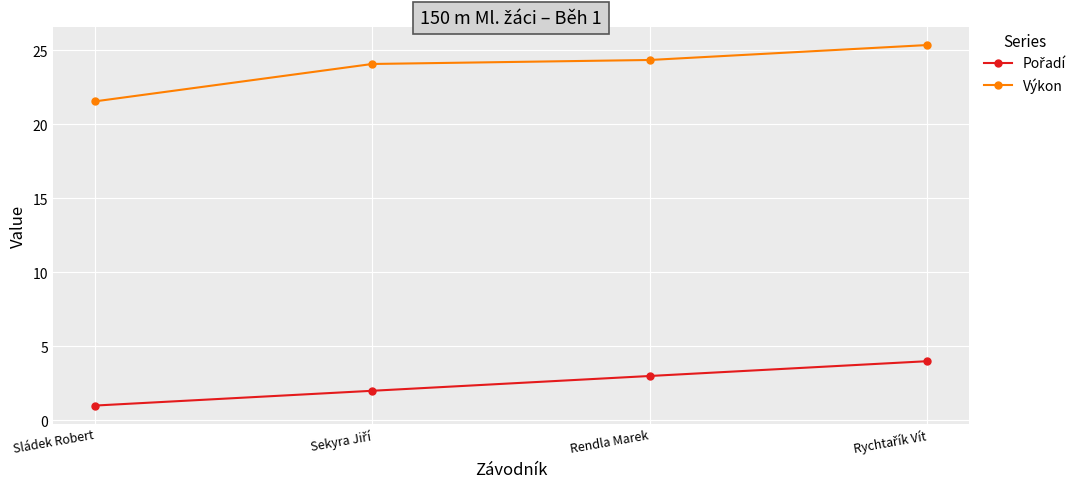

True or false: Výkon has a value of 24.4 at Rendla Marek.

True